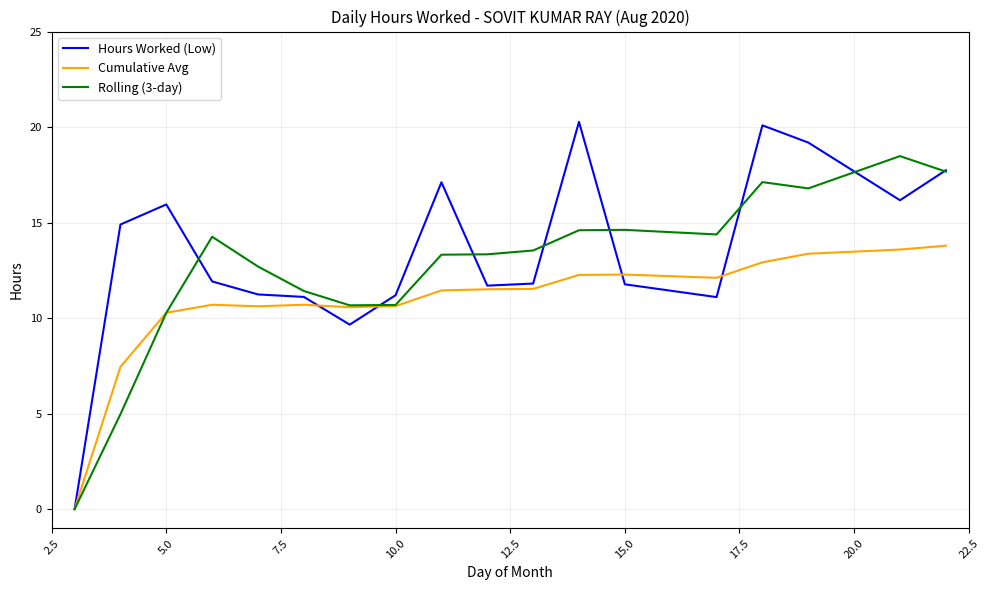

What is the greatest value displayed?

20.3